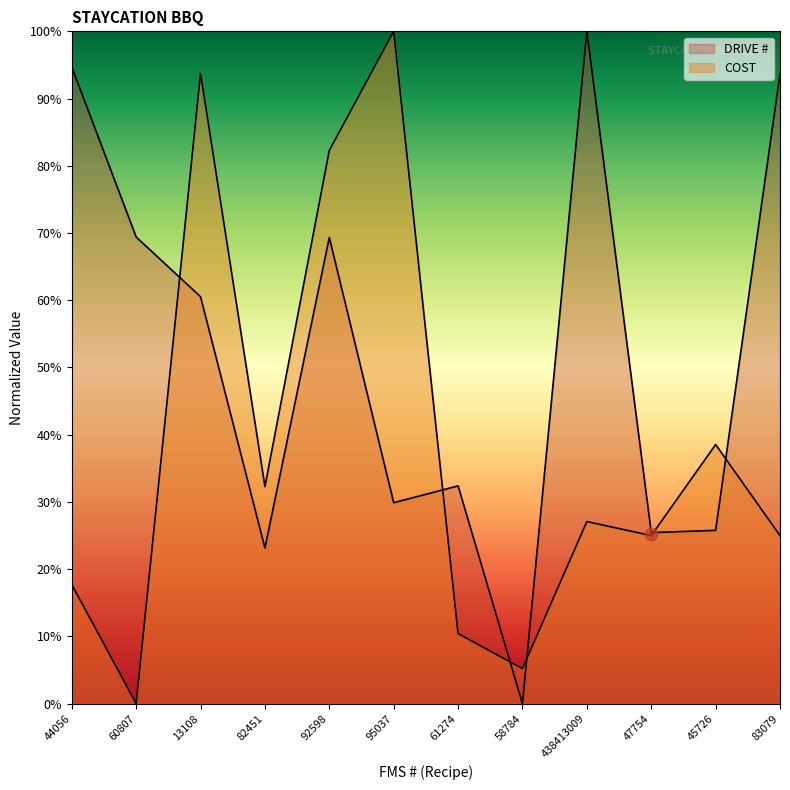

Which series contains the highest Y value?

DRIVE #